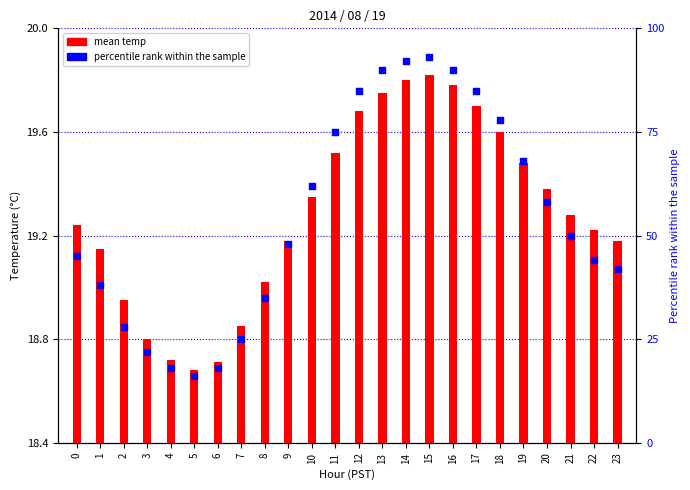

Which series contains the highest Y value?

percentile rank within the sample